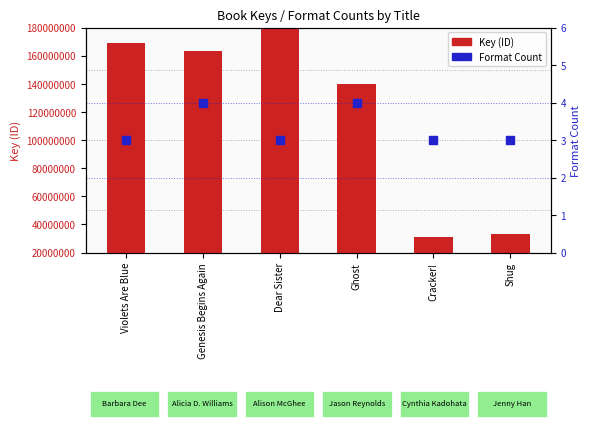

At which category is the sum across all series the highest?

Dear Sister